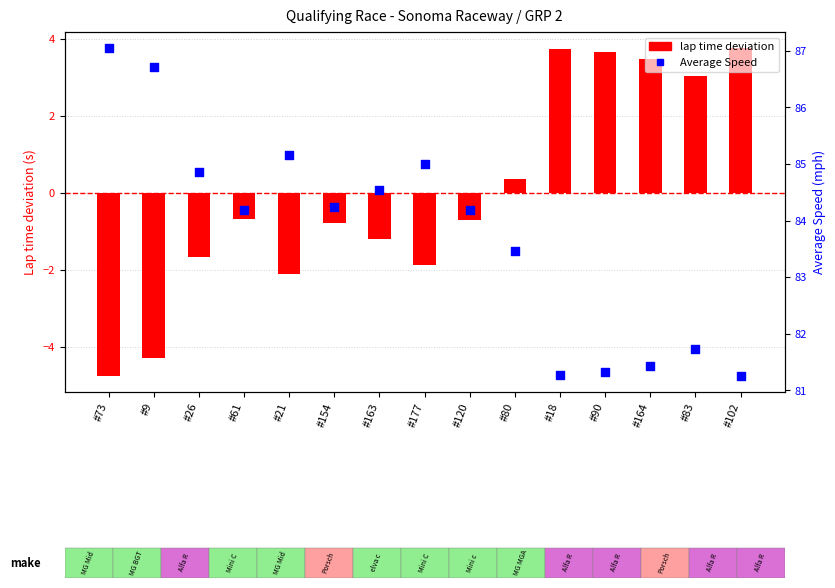

What is the total value across all series at #9?

82.4